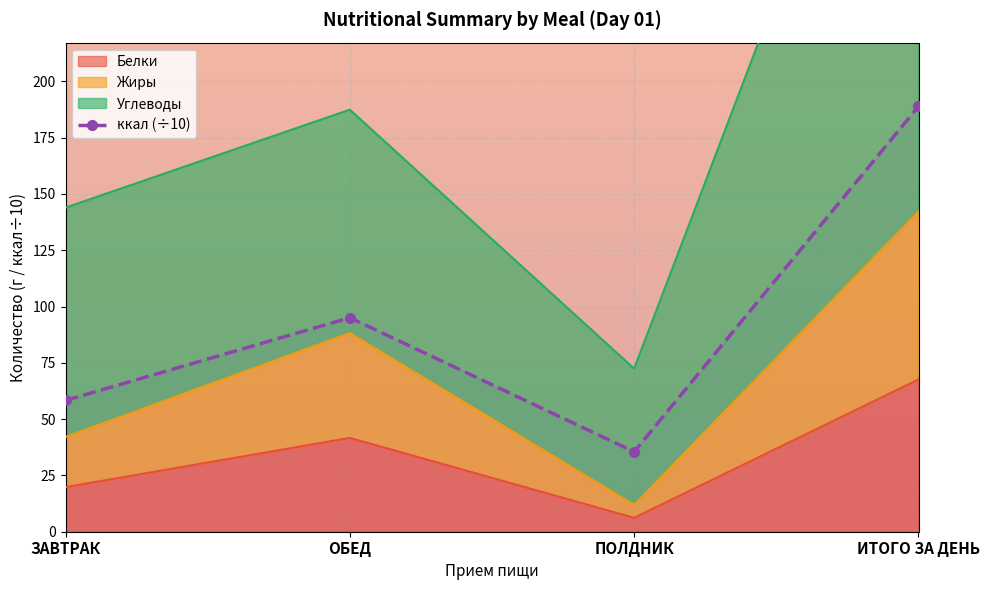

At ИТОГО ЗА ДЕНЬ, list the series in order from largest to smallest.

Углеводы, ккал, Жиры, Белки